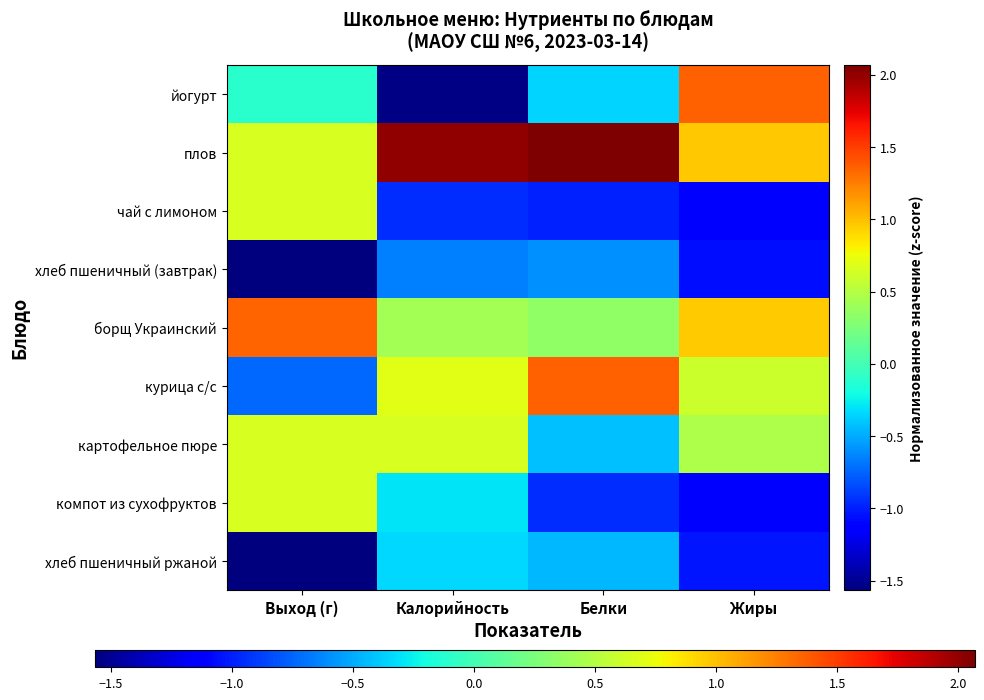

What is the maximum value shown in the chart?

2.1